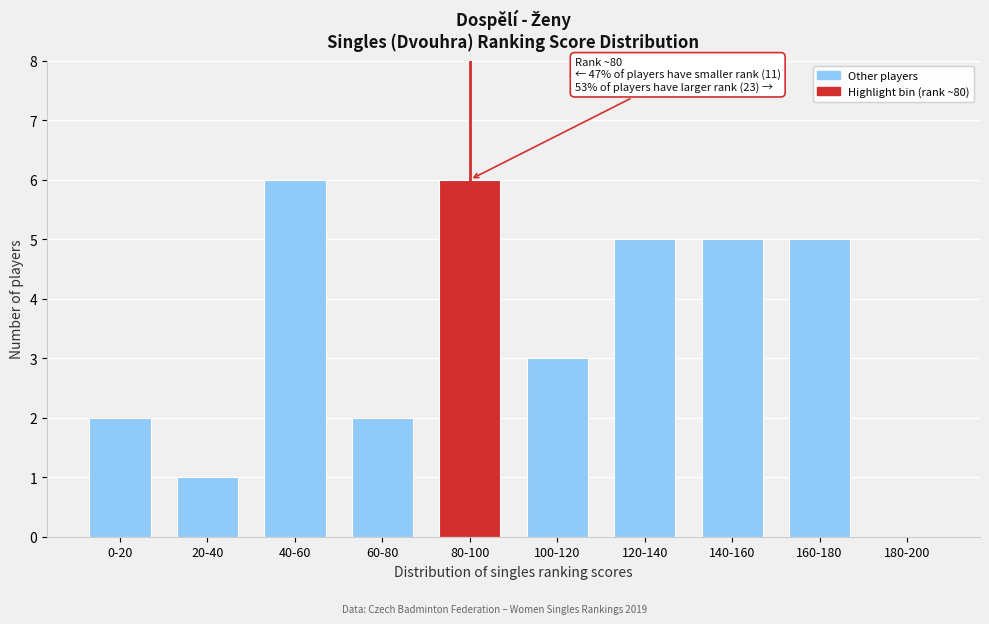

Reading right to left, what are all the values shown in this chart?

180-200=0	160-180=5	140-160=5	120-140=5	100-120=3	80-100=6	60-80=2	40-60=6	20-40=1	0-20=2